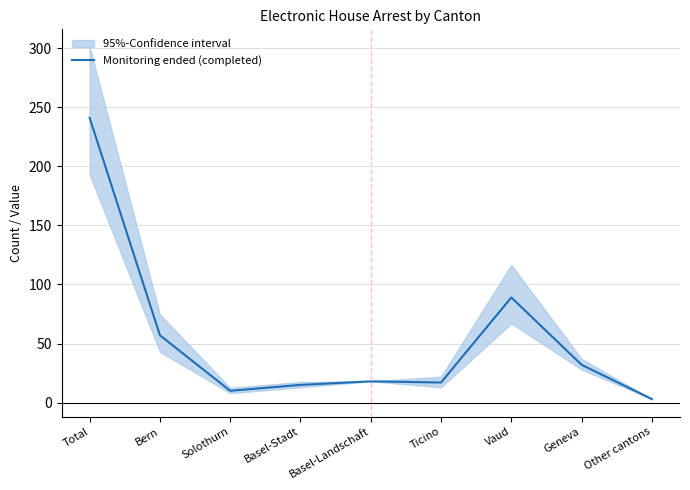

At which category does the chart reach its minimum across all series?

Other cantons